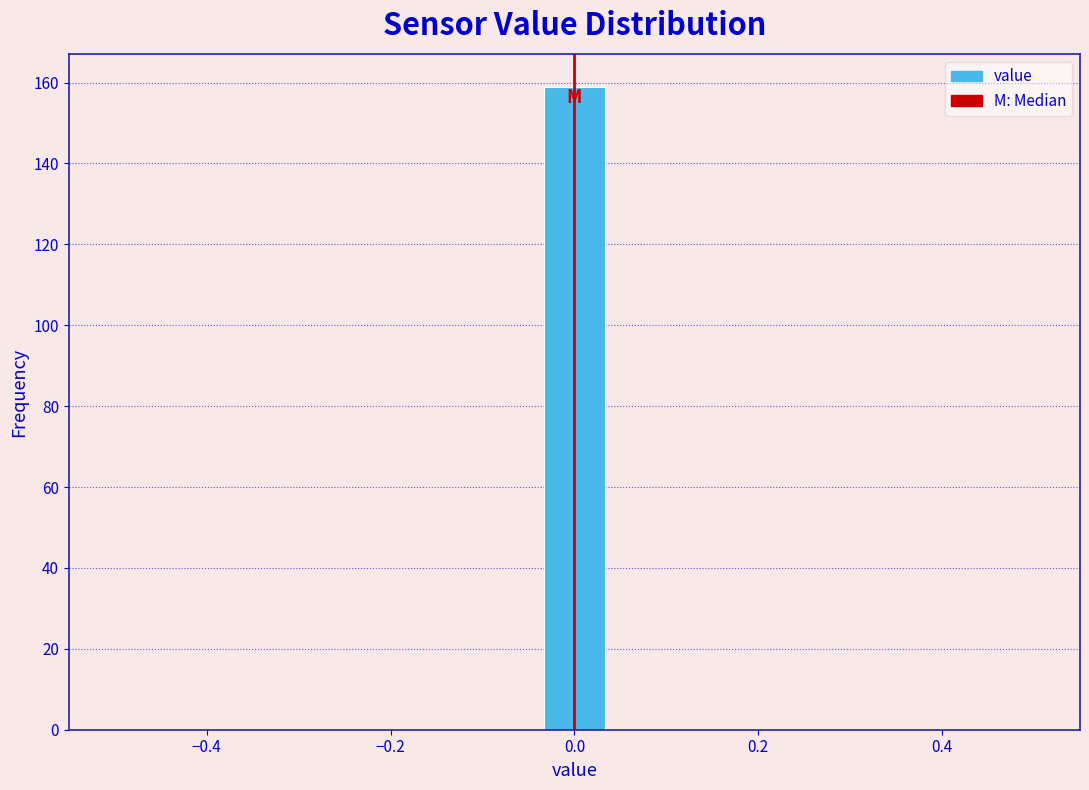

Read against the x-axis, roughly where is the centre of the tallest bar?

0.00